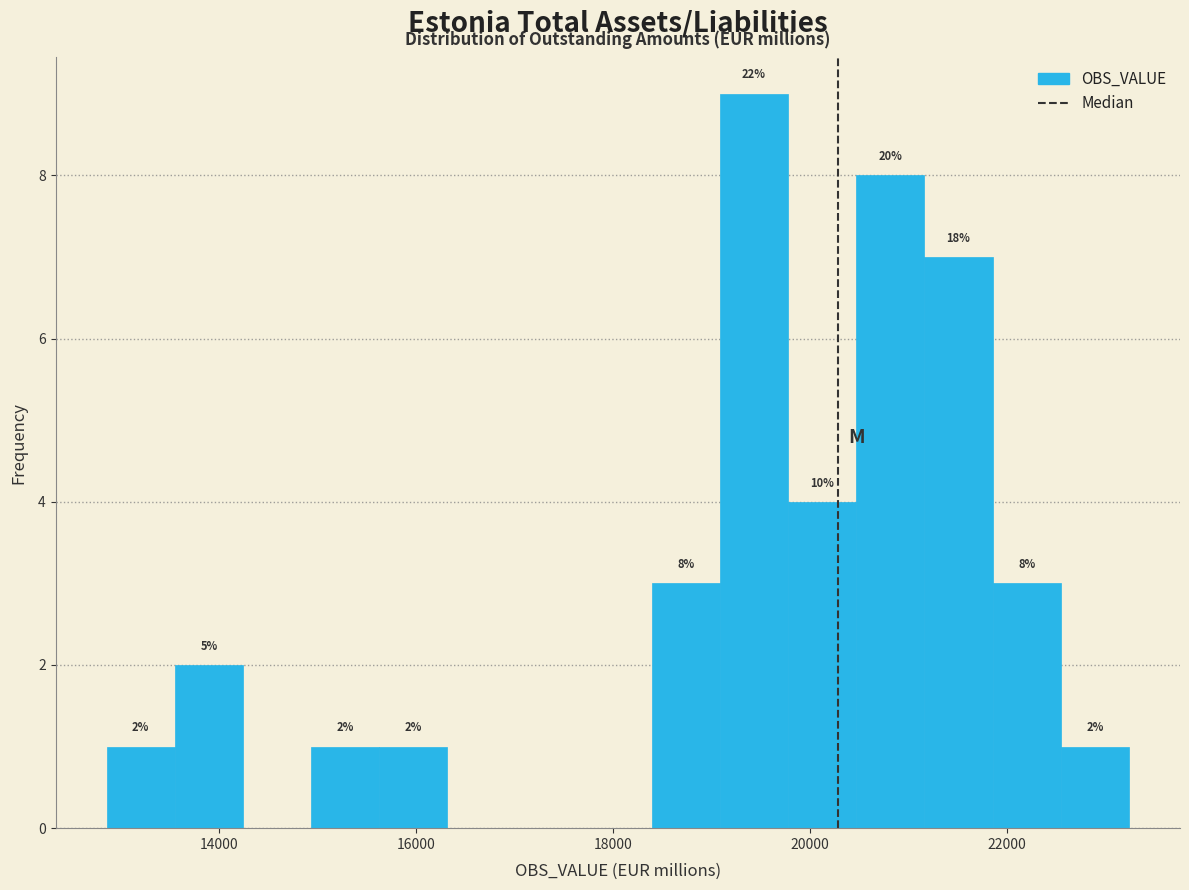

Around what value on the x-axis is the tallest bar? Give the approximate position of its centre, as read against the axis.

19400